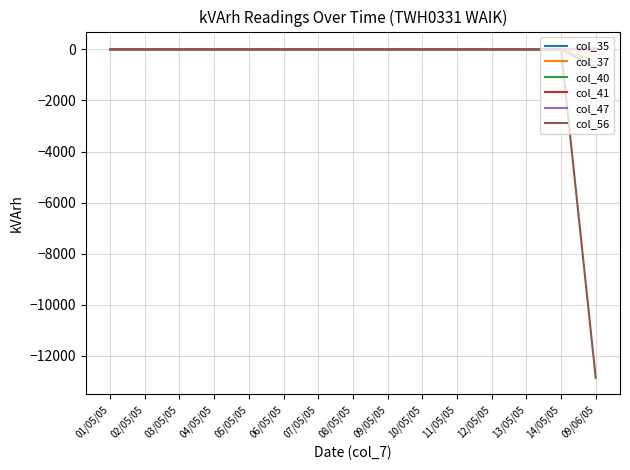

What is the sum of all col_47 values?

50